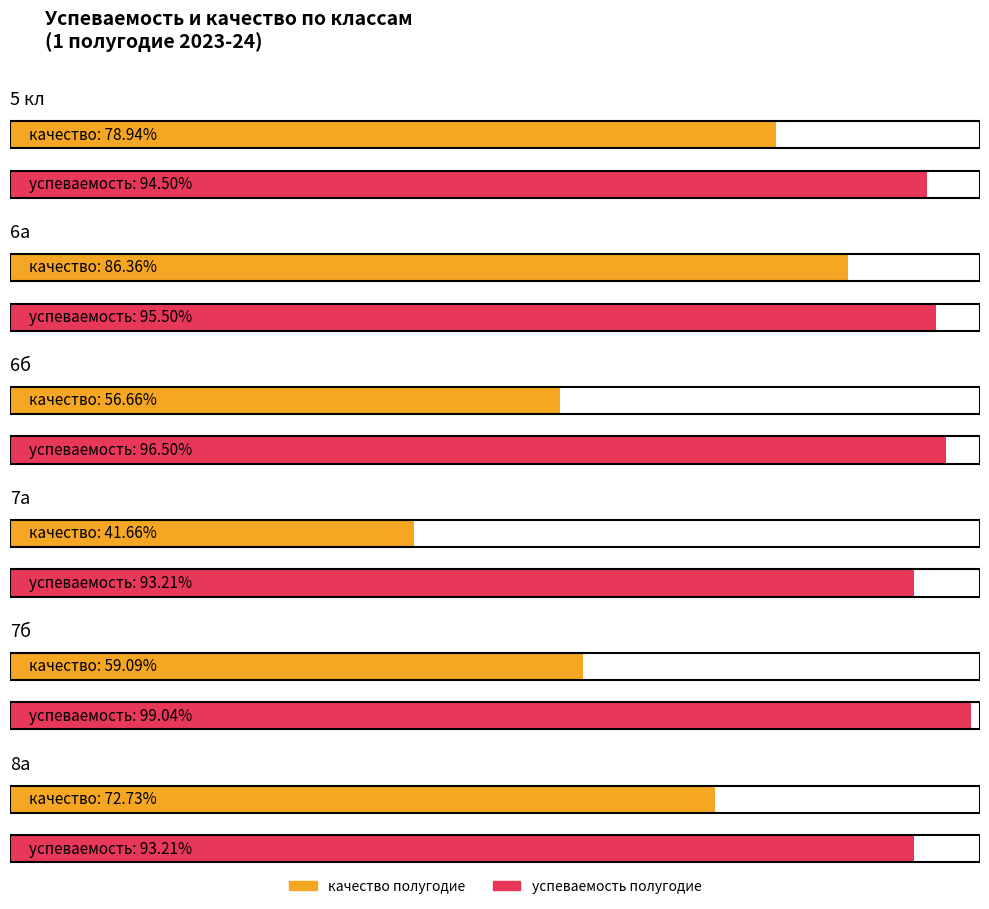

Between 5 кл and 8а, which is larger?

5 кл